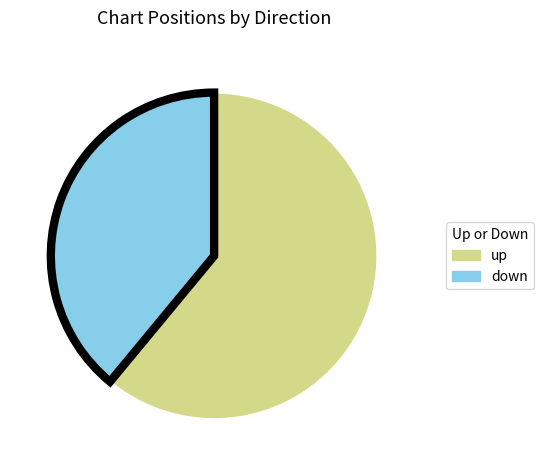

What is the ratio of the value at up to the value at down?

1.6